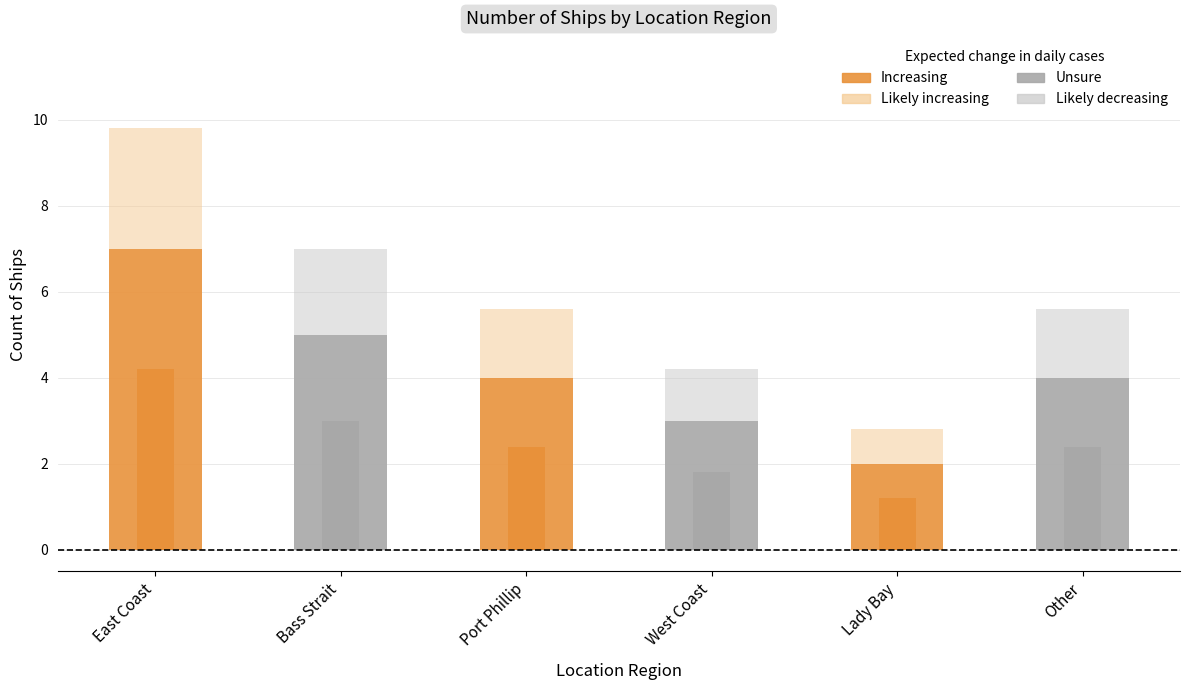

What is the sum of all values?

25